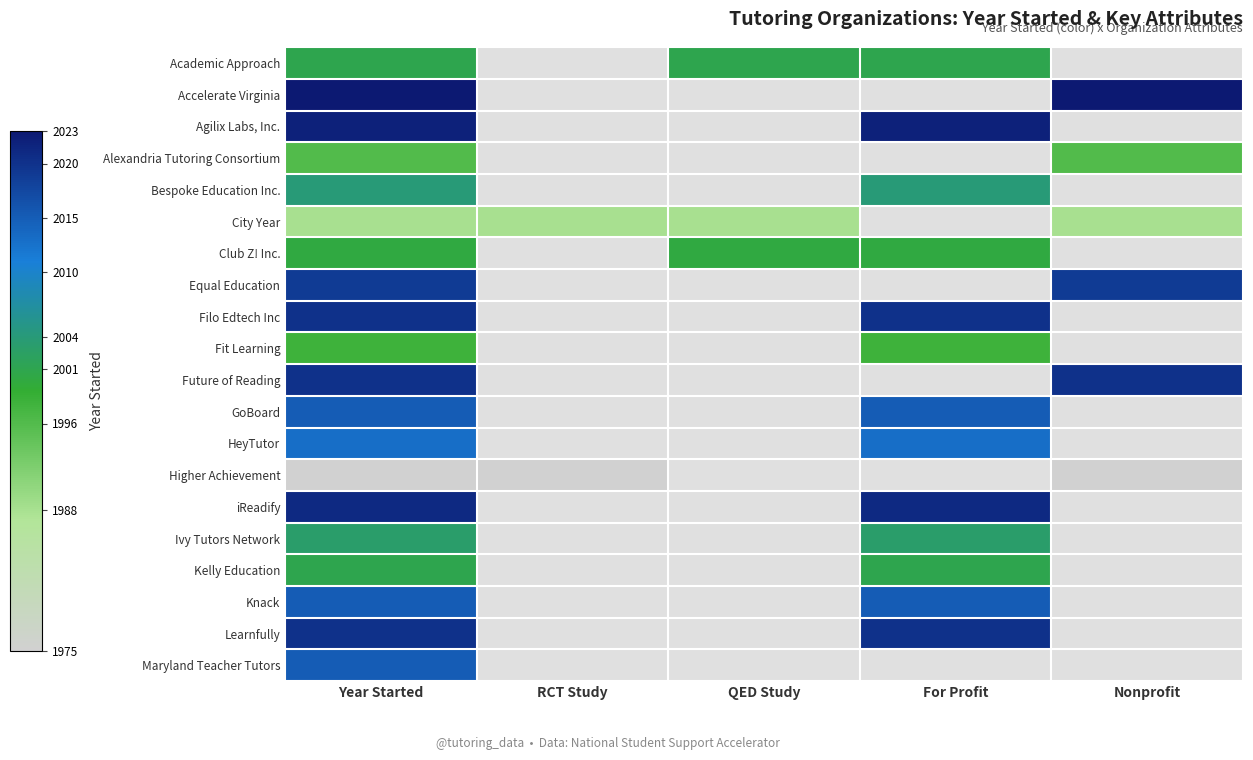

What value does the iReadify series have at For Profit?

2021.0